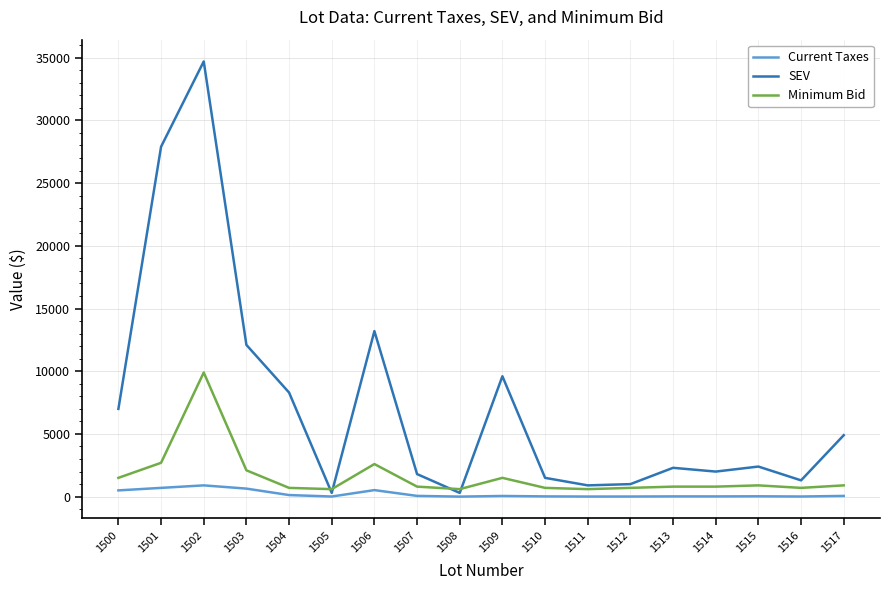

Does the chart have visible grid lines?

Yes